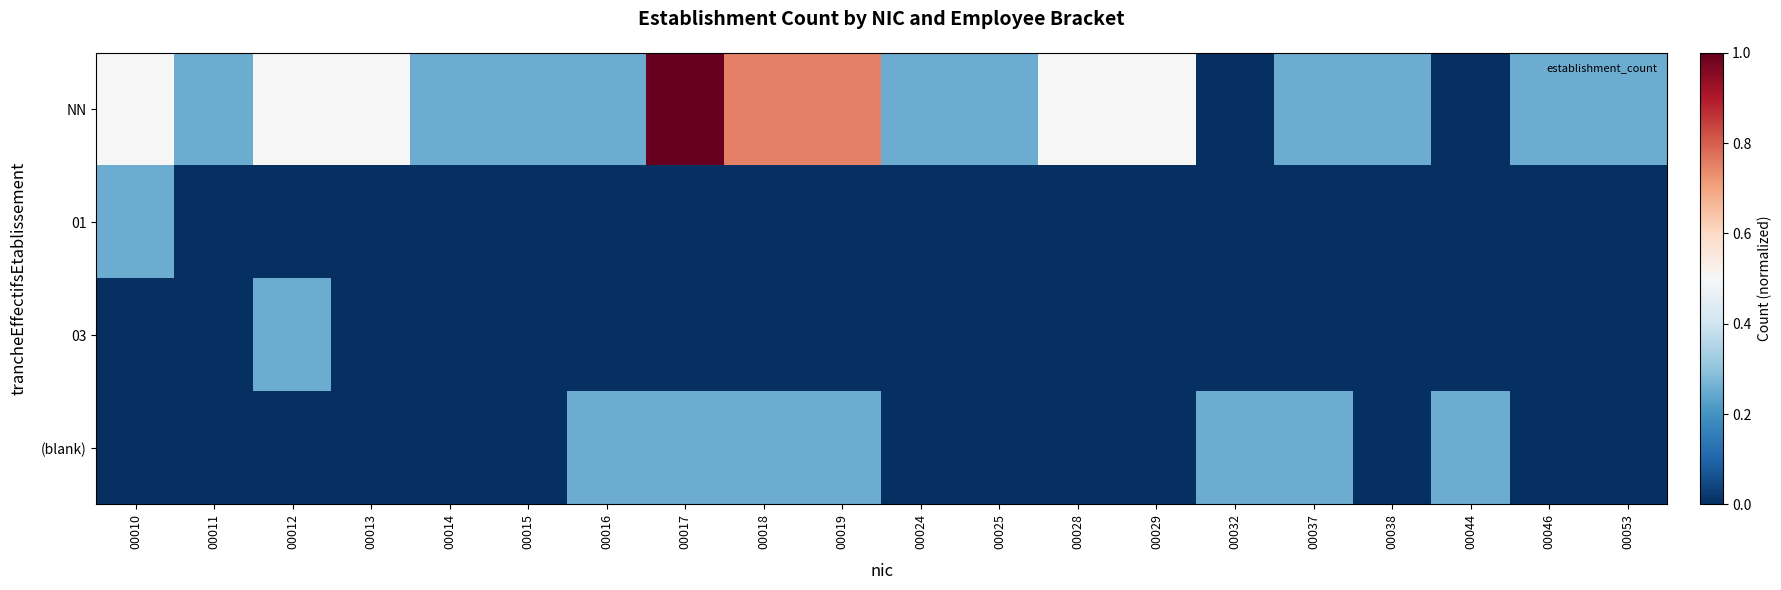

At 00012, list the series in order from largest to smallest.

NN, 03, 01, (blank)